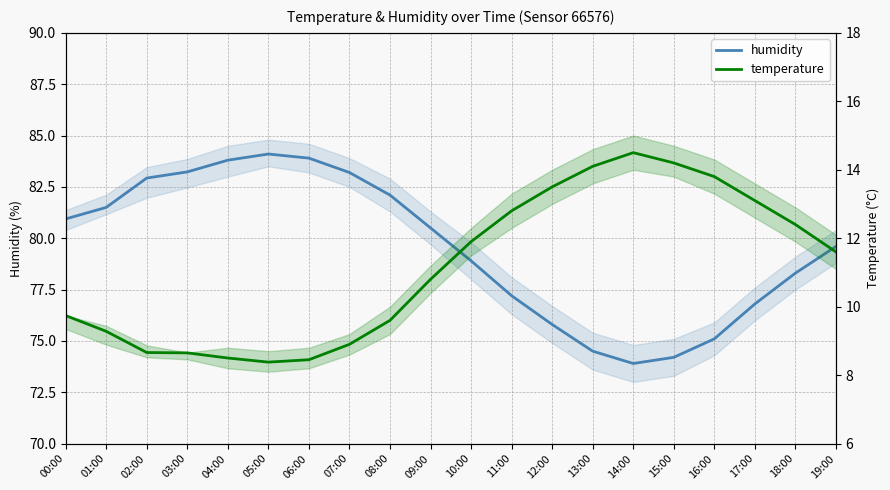

Read the humidity value at 02:00.

82.9